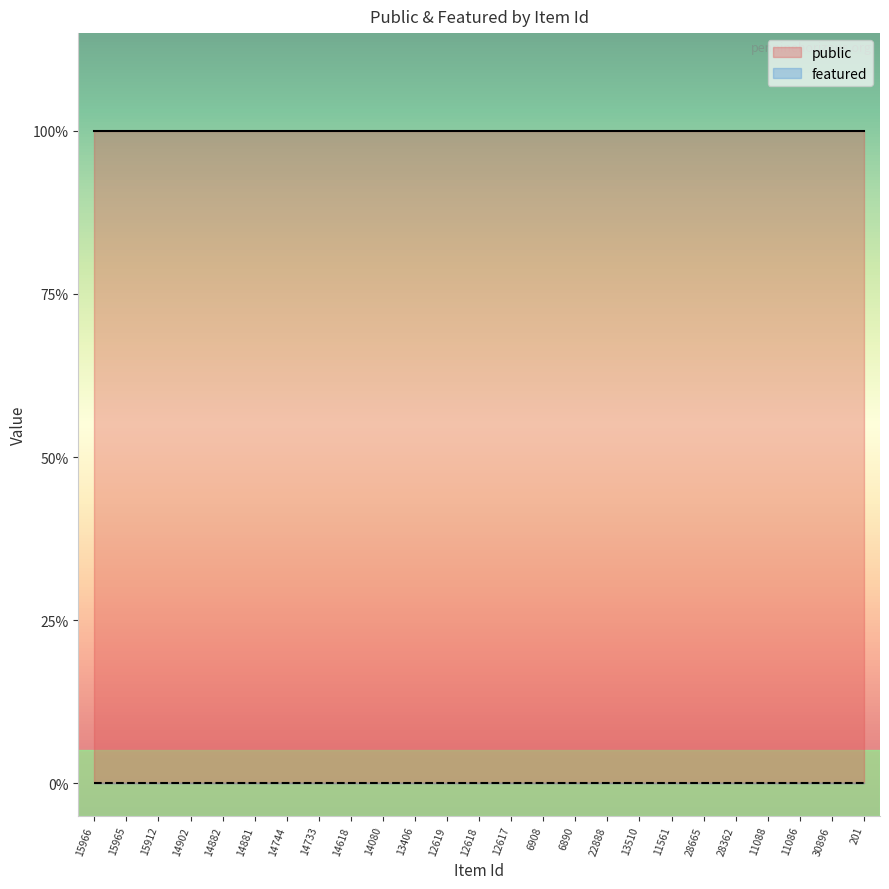

At 14618, list the series in order from largest to smallest.

public, featured